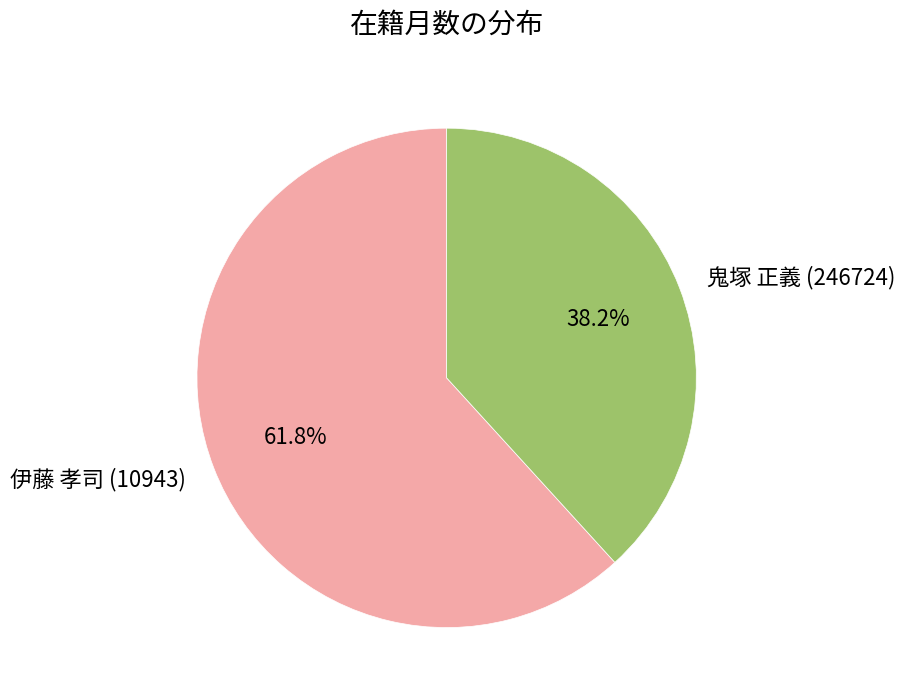

How many segments does this pie chart have?

2